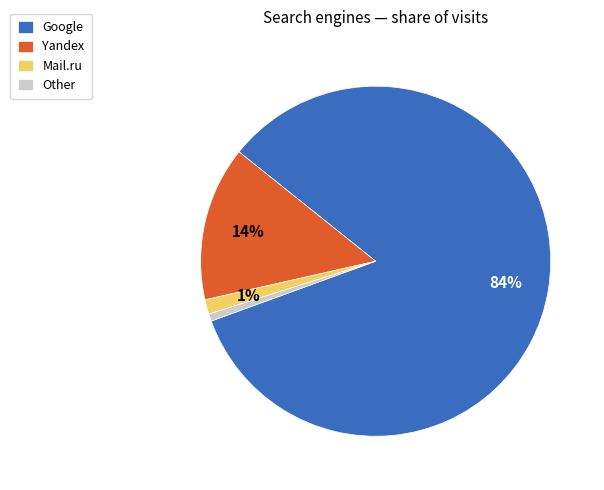

Is the sum of Mail.ru and Yandex greater than half?

No